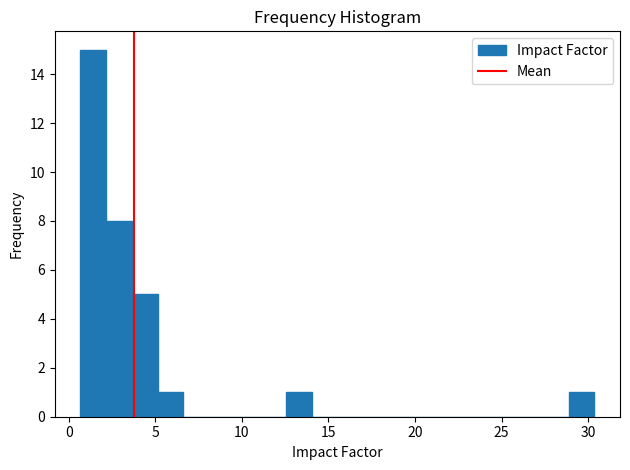

Read against the x-axis, roughly where is the centre of the tallest bar?

1.5